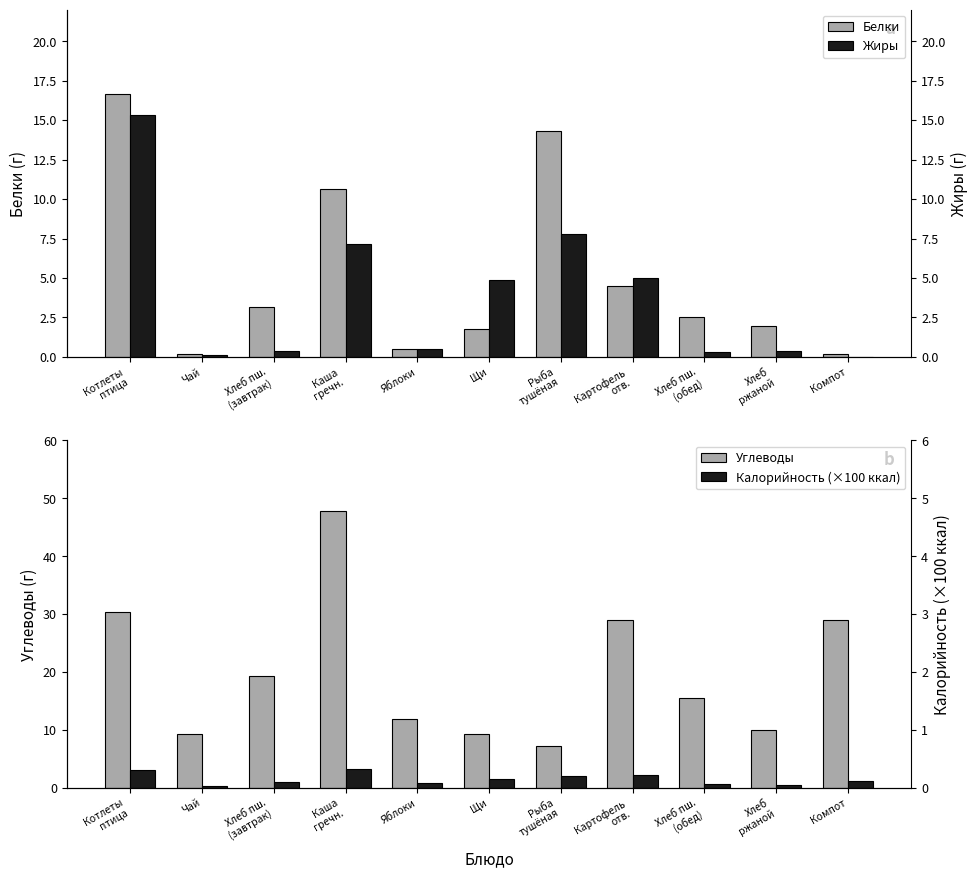

What is the minimum value for Белки?

0.2